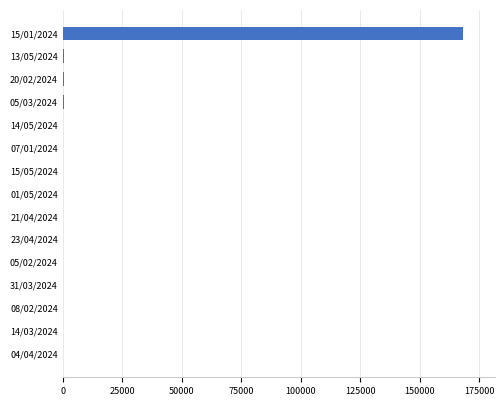

What is the average value?

11427